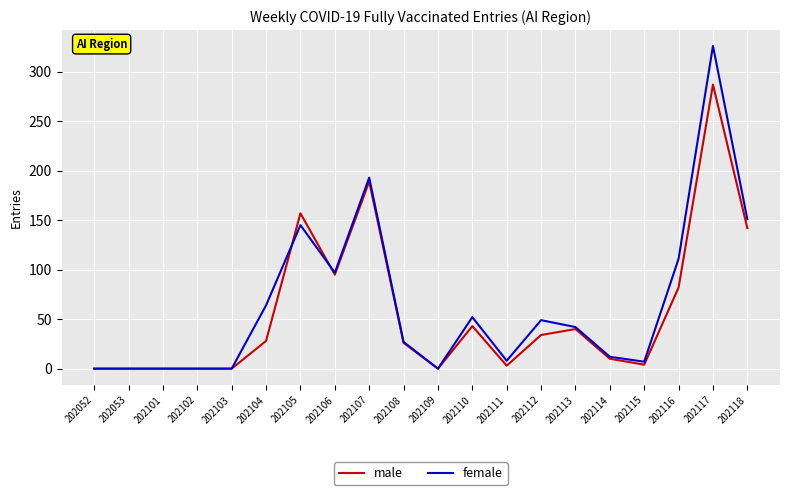

What is the highest value of the female series?

326